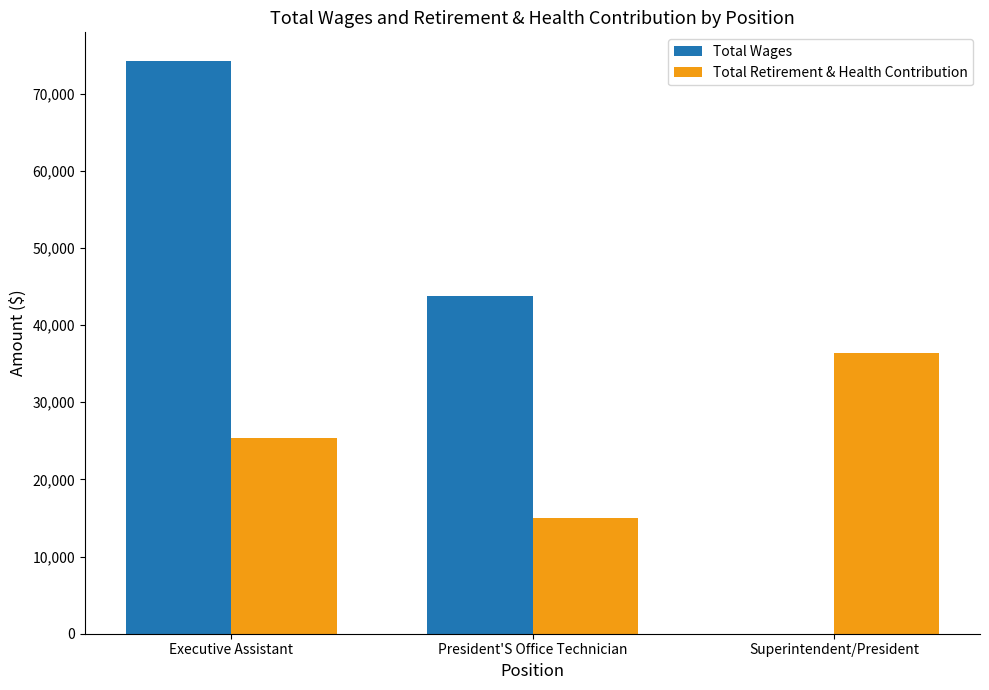

What is the maximum value shown in the chart?

74239